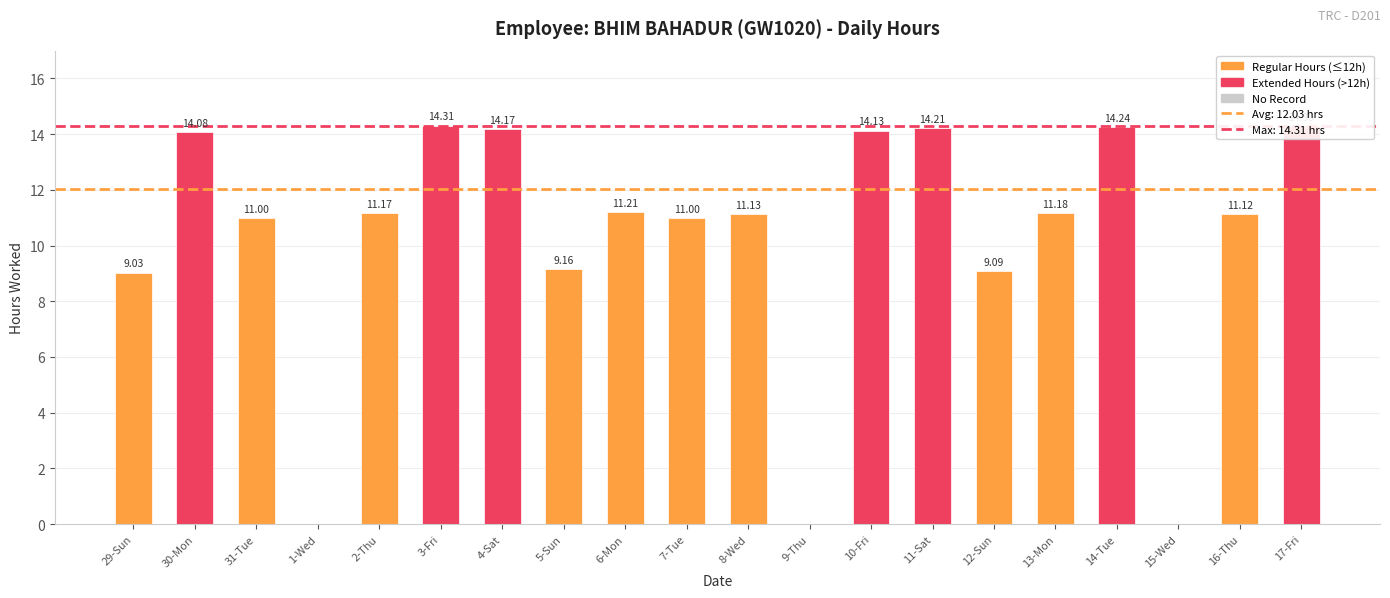

Reading left to right, list all the values displayed in this chart.

29-Sun=9.0	30-Mon=14.1	31-Tue=11.0	1-Wed=0.0	2-Thu=11.2	3-Fri=14.3	4-Sat=14.2	5-Sun=9.2	6-Mon=11.2	7-Tue=11.0	8-Wed=11.1	9-Thu=0.0	10-Fri=14.1	11-Sat=14.2	12-Sun=9.1	13-Mon=11.2	14-Tue=14.2	15-Wed=0.0	16-Thu=11.1	17-Fri=14.3